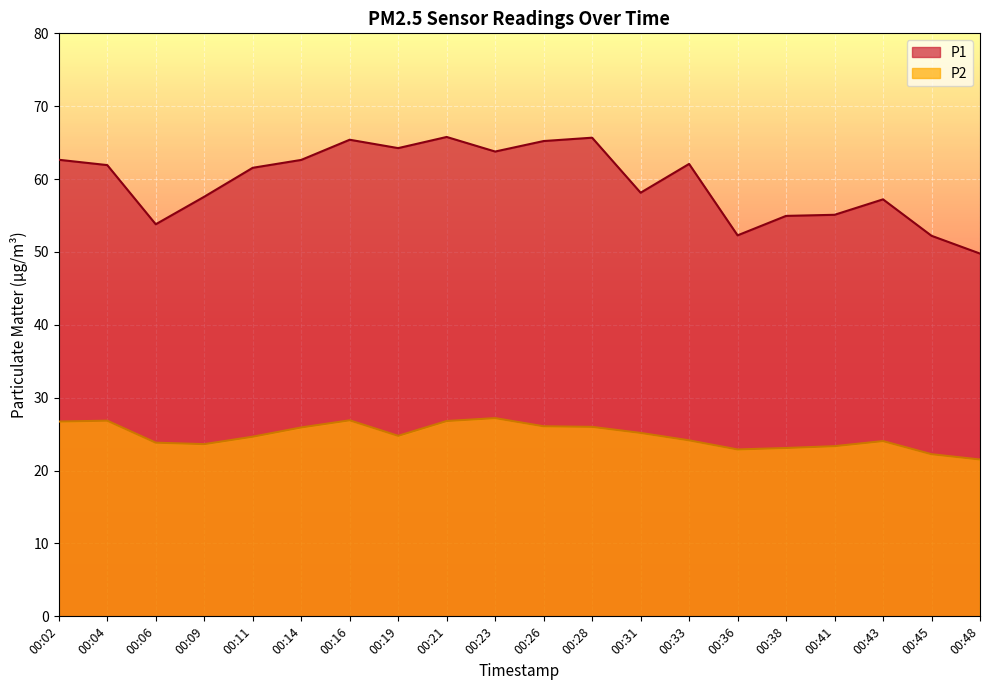

Between 00:45 and 00:19, which is larger?

00:19